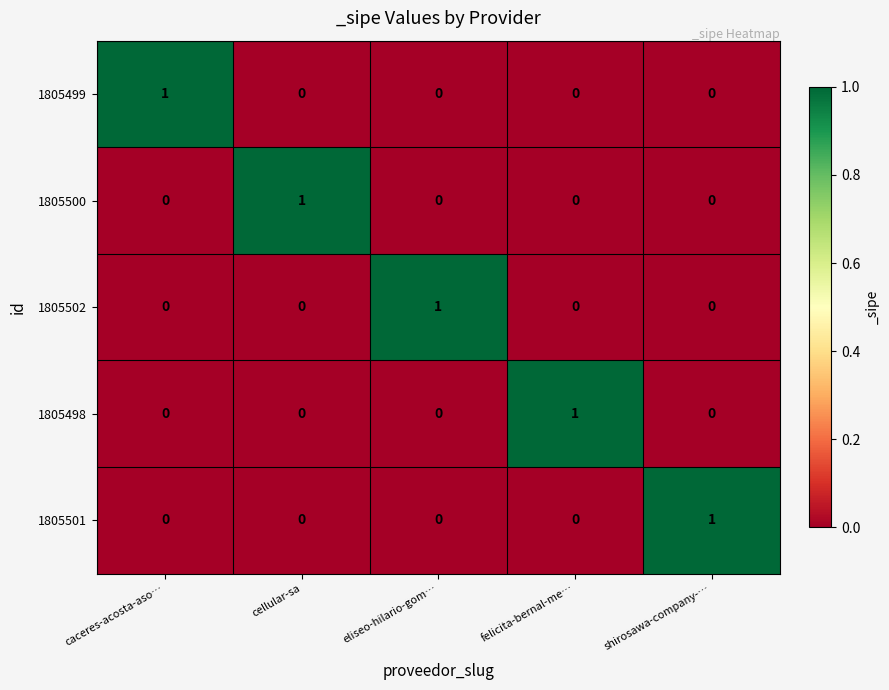

What is the difference between the highest and lowest values at eliseo-hilario-gom…?

1